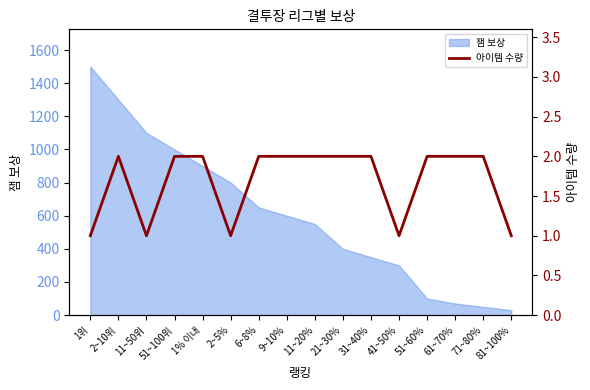

What is the label of the 12th point from the left?

41~50%